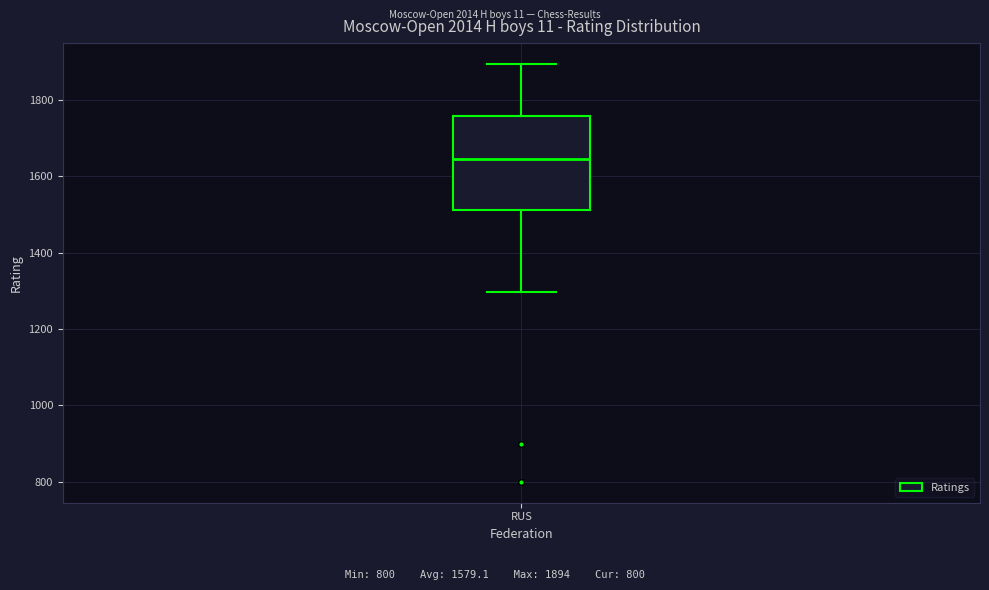

Where is the upper edge of the box for RUS on the y-axis? The values are not printed on the chart, so give them approximately, as read against the axis.

1760